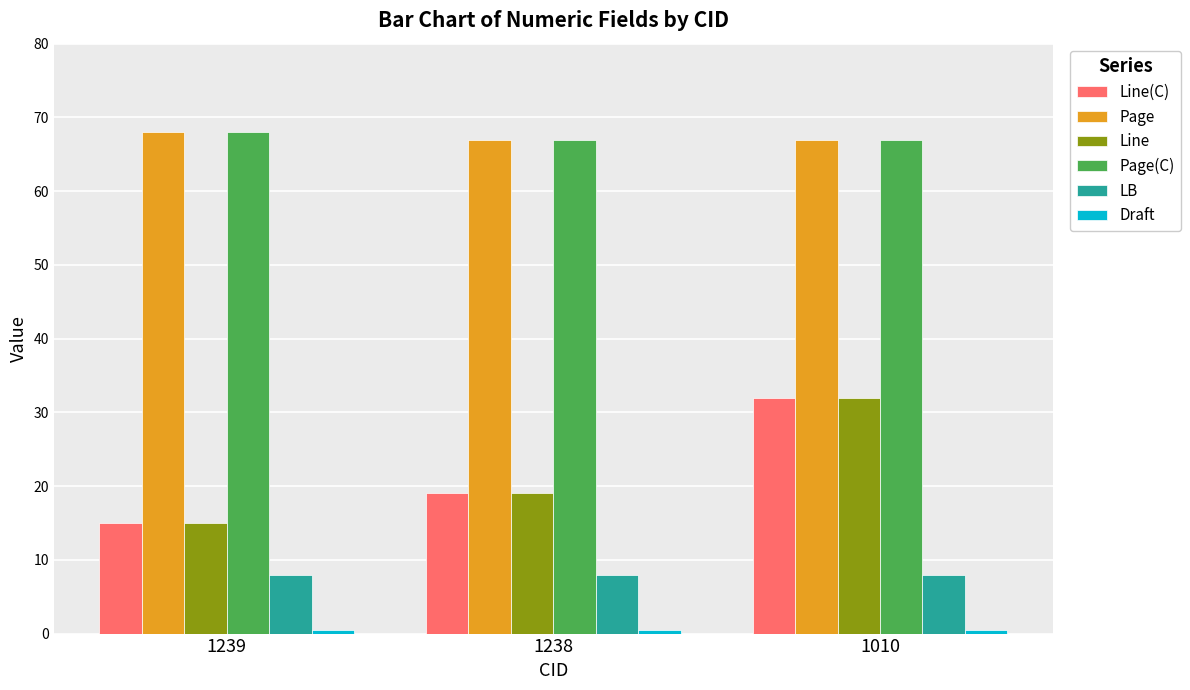

Is it true that Page equals 67.0 at 1238?

True